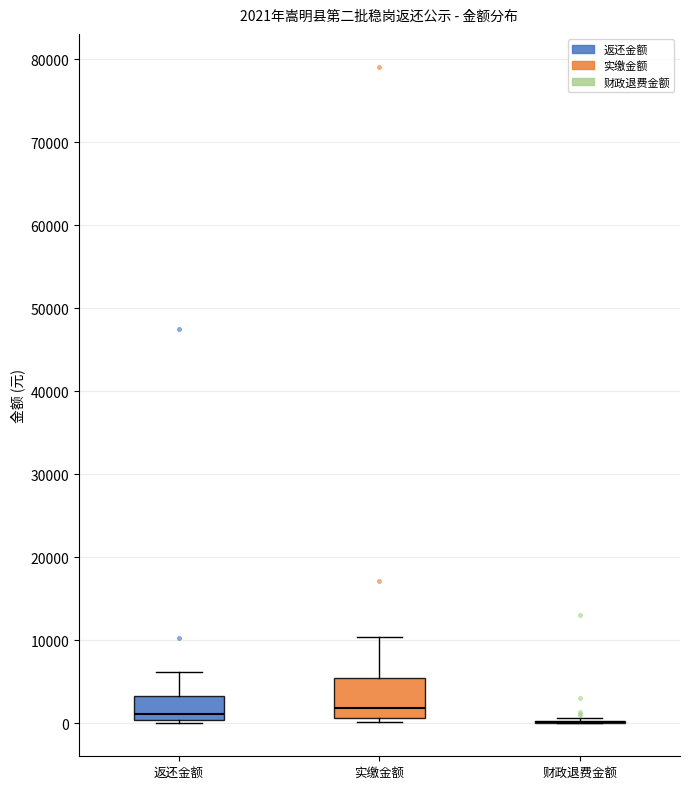

Comparing the boxes themselves (not the whiskers), which one is the tallest?

实缴金额